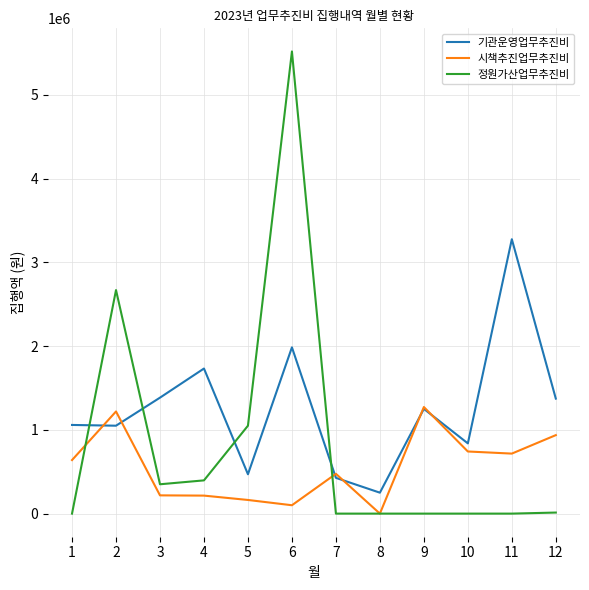

How many values in the 시책추진업무추진비 series are below 639570?

6